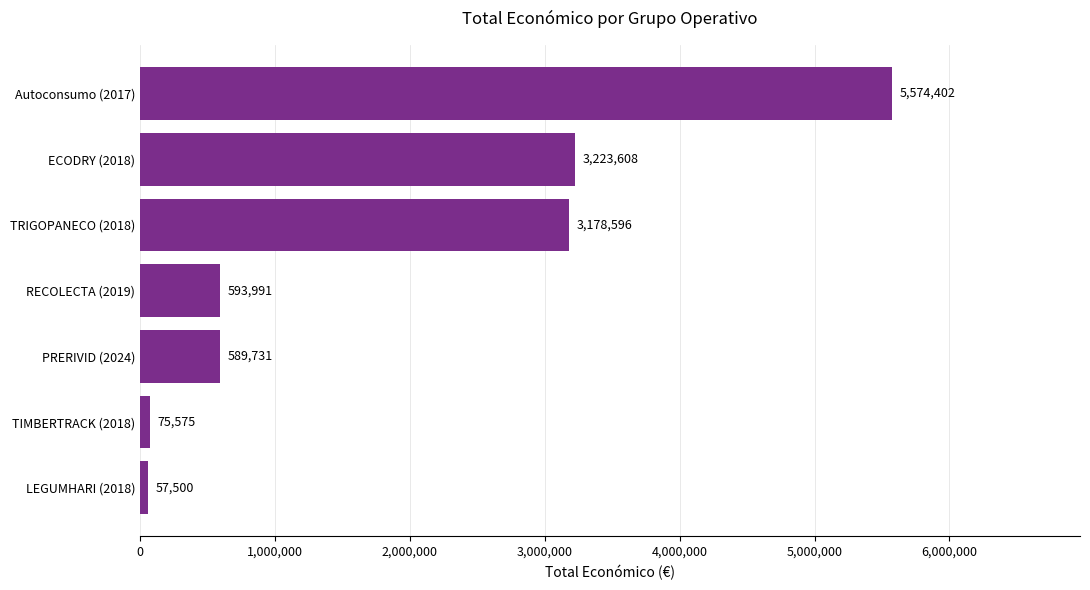

Reading bottom to top, what are all the values shown in this chart?

LEGUMHARI (2018)=57500	TIMBERTRACK (2018)=75575	PRERIVID (2024)=589731	RECOLECTA (2019)=593991	TRIGOPANECO (2018)=3178596	ECODRY (2018)=3223608	Autoconsumo (2017)=5574402